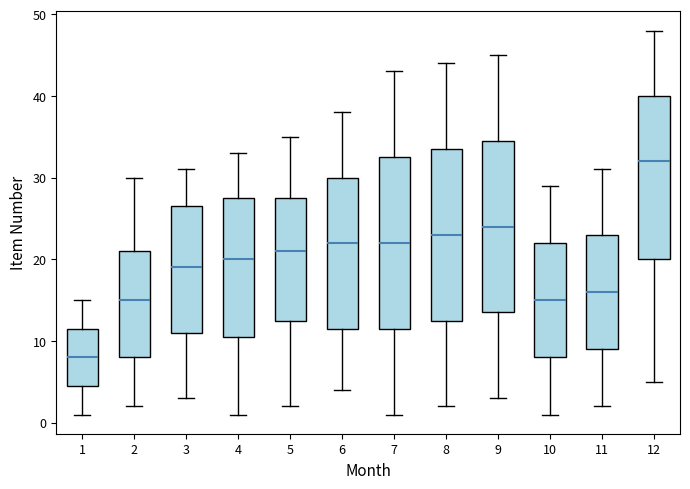

Reading left to right, transcribe this box plot: for each box, give where its median line is, the range the box spans, and where its two whiskers end, as read against the y-axis. The values are not printed on the chart, so give them approximately, as read against the axis.

1: median 8, box 5 to 12, whiskers 1 to 15
2: median 15, box 8 to 21, whiskers 2 to 30
3: median 19, box 11 to 27, whiskers 3 to 31
4: median 20, box 11 to 28, whiskers 1 to 33
5: median 21, box 13 to 28, whiskers 2 to 35
6: median 22, box 12 to 30, whiskers 4 to 38
7: median 22, box 12 to 33, whiskers 1 to 43
8: median 23, box 13 to 34, whiskers 2 to 44
9: median 24, box 14 to 35, whiskers 3 to 45
10: median 15, box 8 to 22, whiskers 1 to 29
11: median 16, box 9 to 23, whiskers 2 to 31
12: median 32, box 20 to 40, whiskers 5 to 48